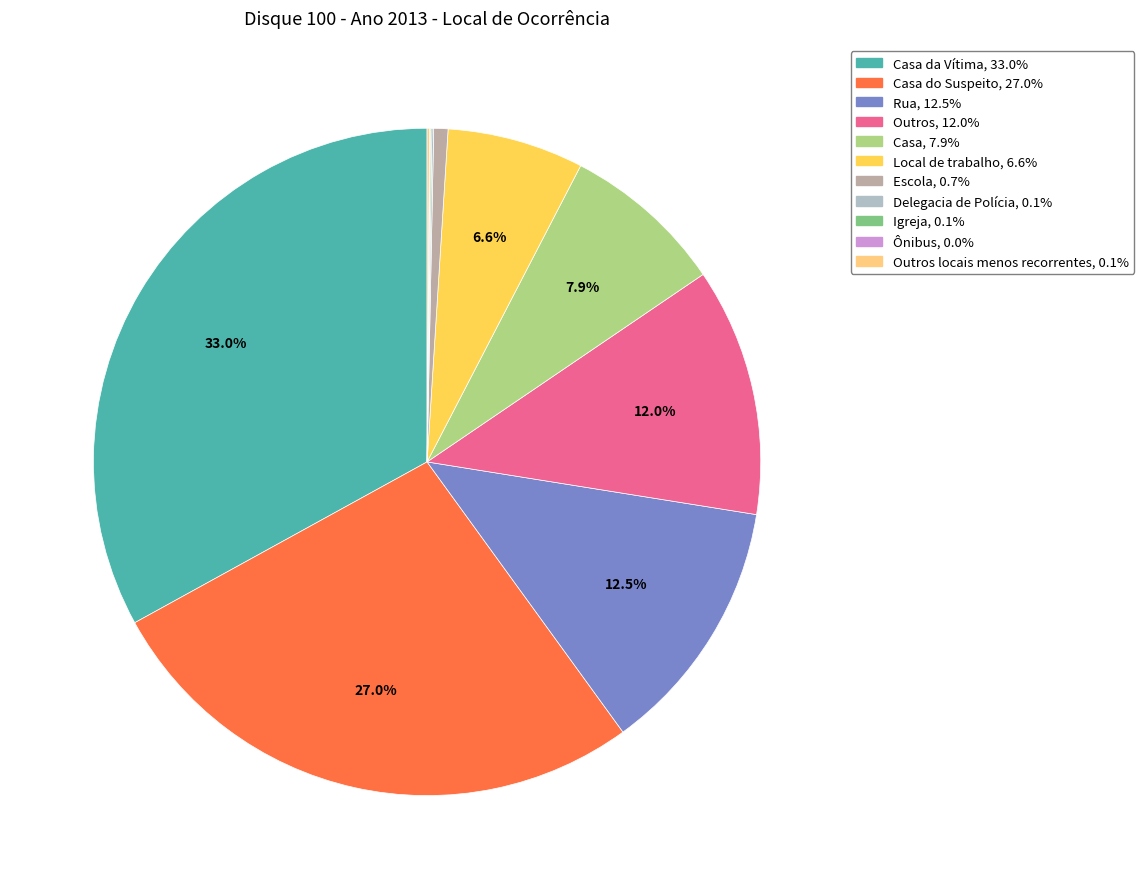

Is there any slice that represents more than half of the pie?

No